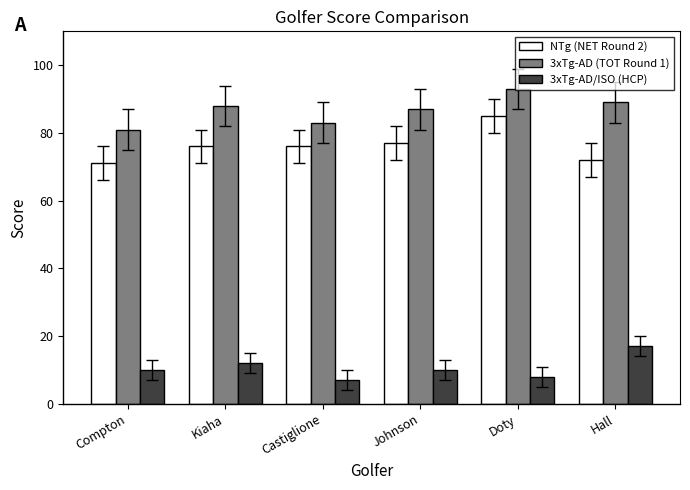

List the series in order of their peak value, highest first.

3xTg-AD (TOT Round 1), NTg (NET Round 2), 3xTg-AD/ISO (HCP)